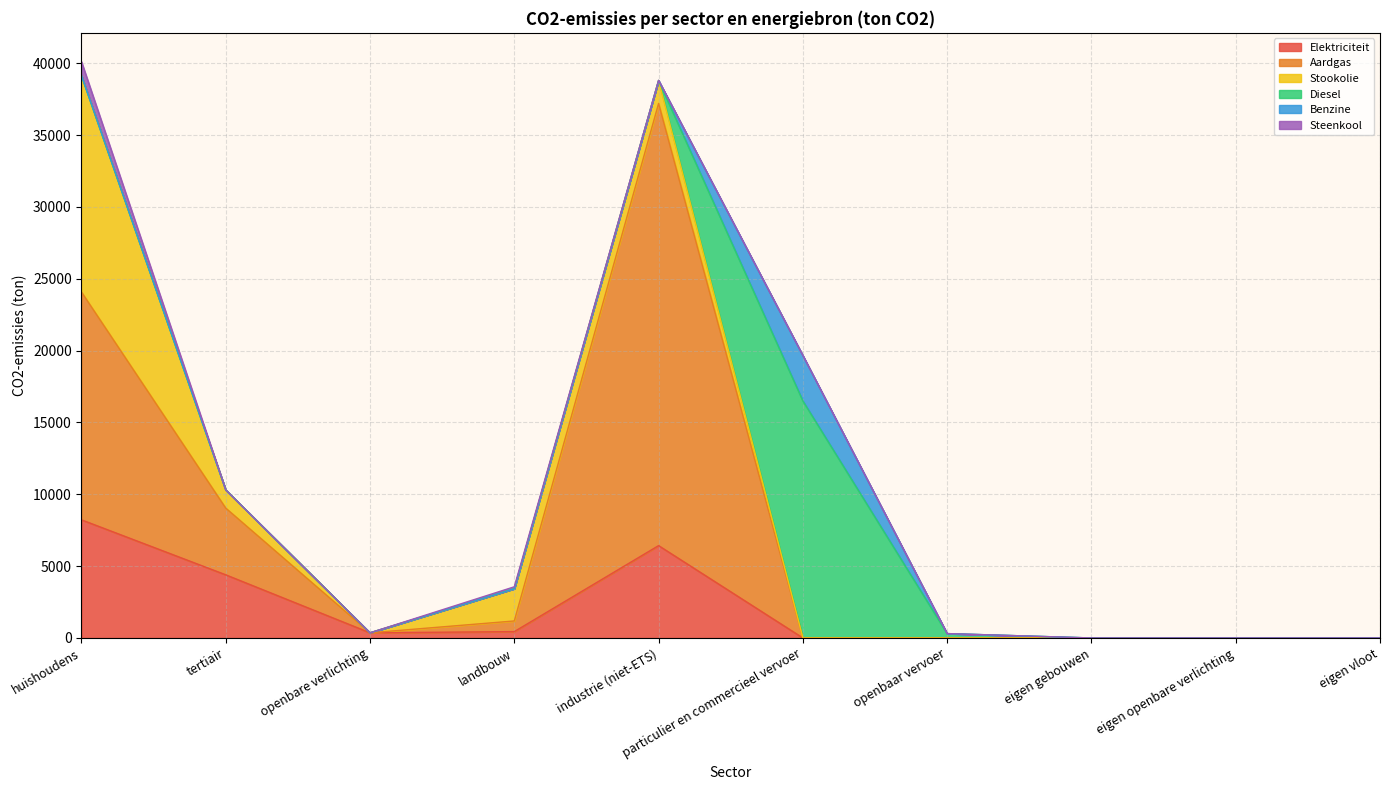

True or false: Steenkool has more than 2 interior local peaks.

False